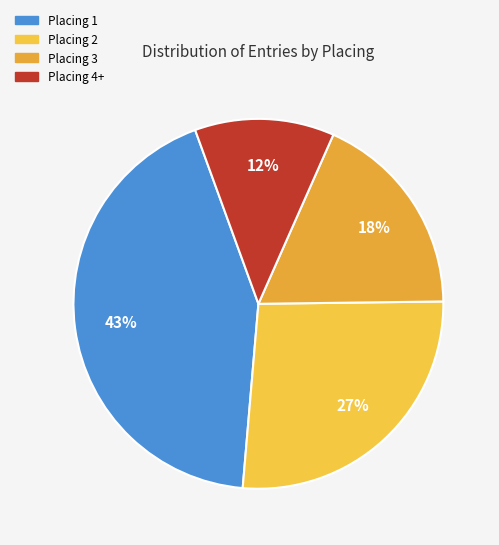

Does any single category account for the majority?

No